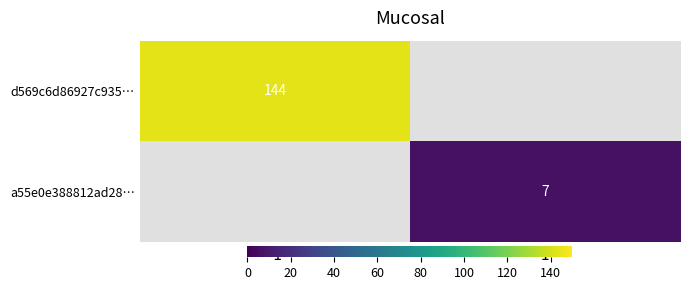

Is it true that a55e0e388812ad28… equals 7 at 1?

True